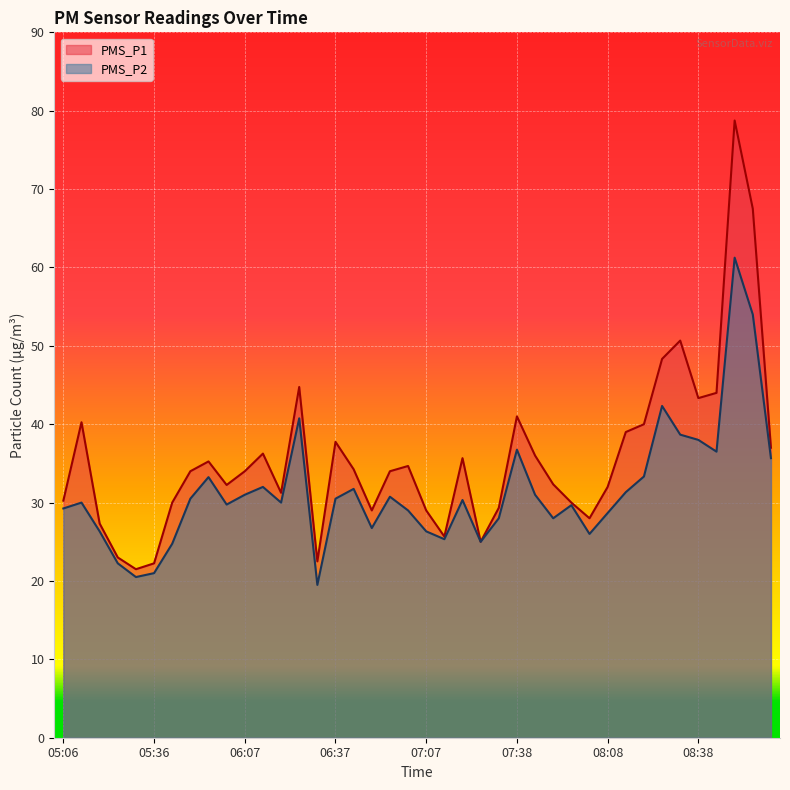

The value of PMS_P2 at 05:36 is 21.0. True or false?

True